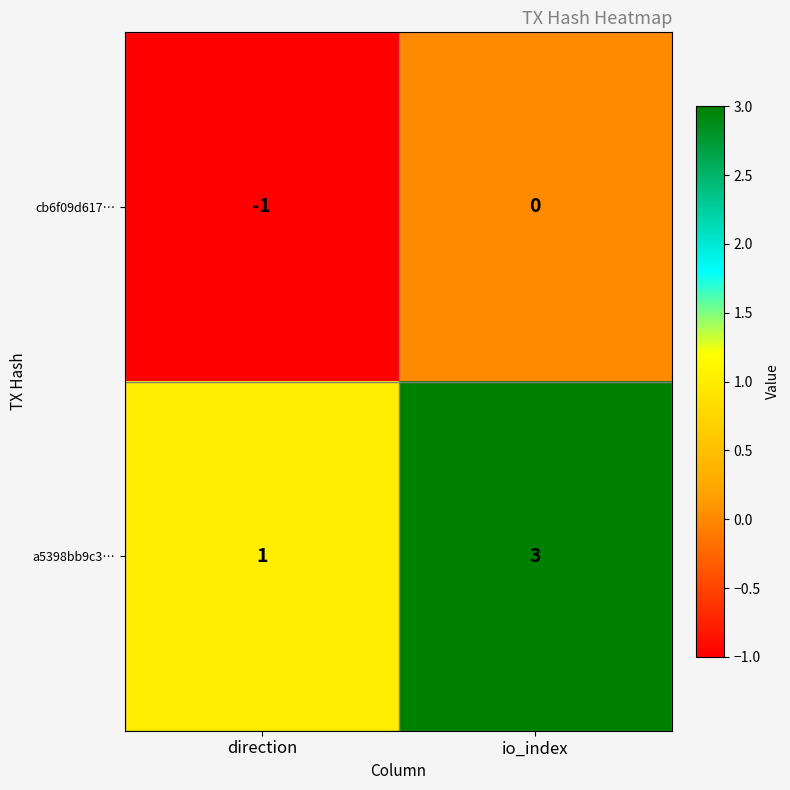

Reading left to right, extract all data points from this chart.

cb6f09d617…: direction=-1	io_index=0
a5398bb9c3…: direction=1	io_index=3